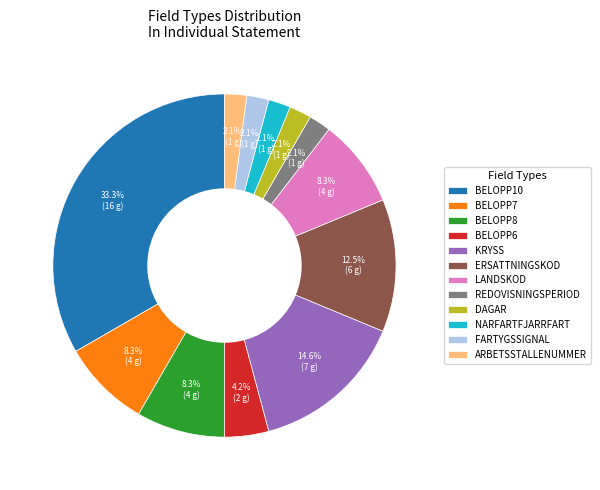

Which category has the biggest portion of the pie?

BELOPP10